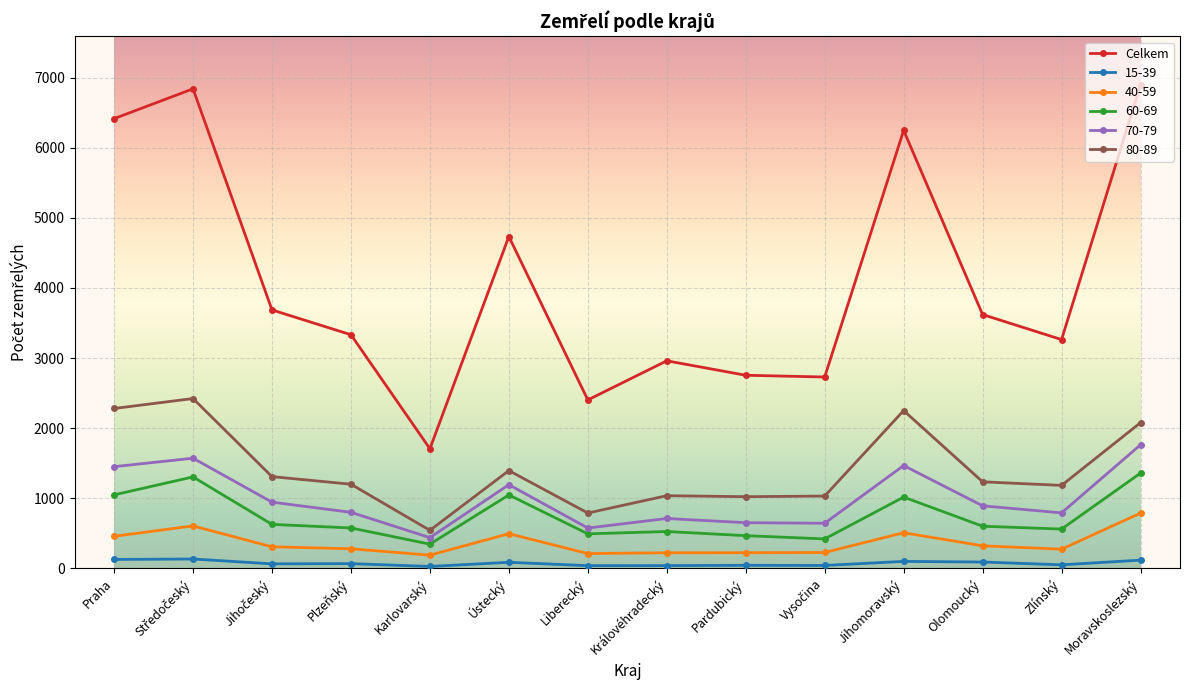

Which series has the widest spread of values?

Celkem